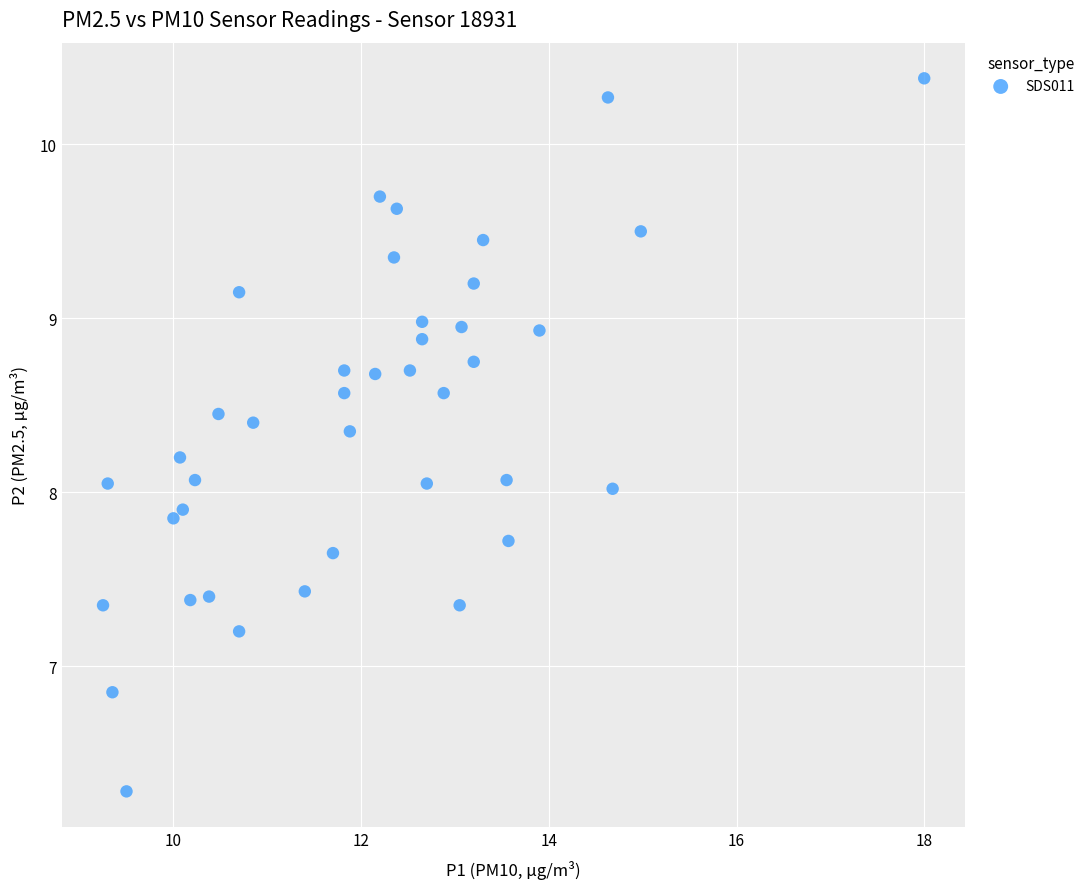

What is the range of Y values (max minus min)?

4.1